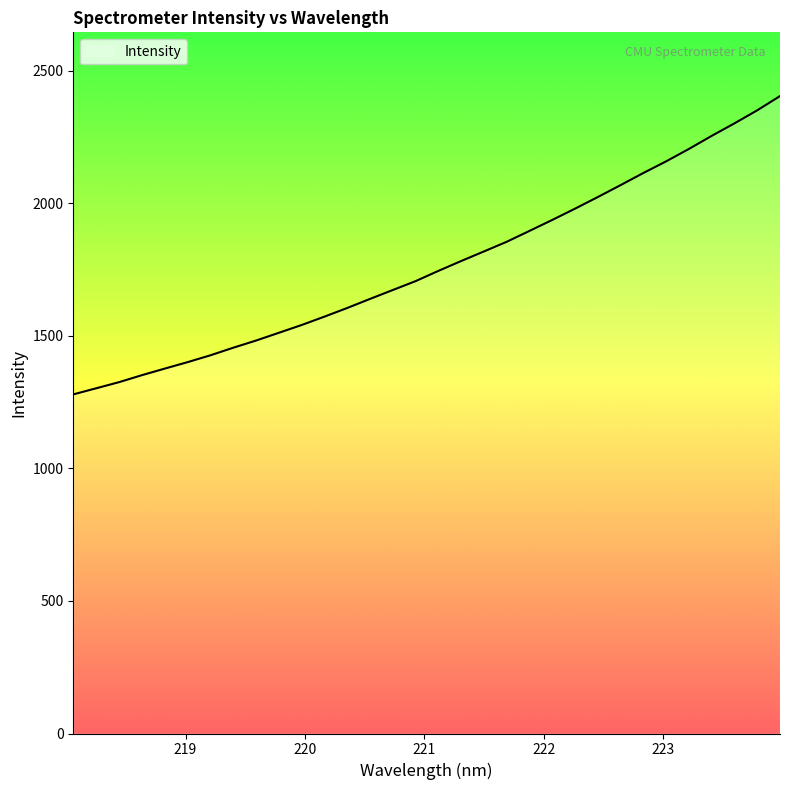

List the labels in order of value, largest first.

223.9802, 223.7895, 223.5987, 223.408, 223.2172, 223.0264, 222.8355, 222.6447, 222.4538, 222.263, 222.0721, 221.8812, 221.6902, 221.4993, 221.3083, 221.1174, 220.9264, 220.7354, 220.5444, 220.3533, 220.1623, 219.9712, 219.7801, 219.589, 219.3979, 219.2067, 219.0156, 218.8244, 218.6332, 218.442, 218.2508, 218.0596